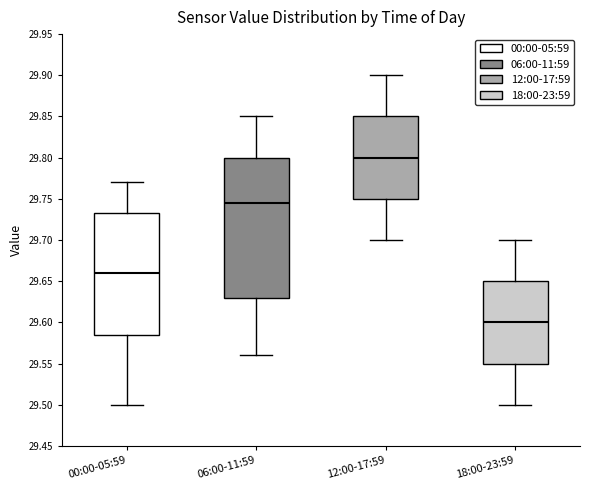

Reading left to right, read every box against the y-axis: the position of its median line, the range the box covers, and the ends of its whiskers. The values are not printed on the chart, so give them approximately, as read against the axis.

00:00-05:59: median 29.660, box 29.585 to 29.735, whiskers 29.500 to 29.770
06:00-11:59: median 29.745, box 29.630 to 29.800, whiskers 29.560 to 29.850
12:00-17:59: median 29.800, box 29.750 to 29.850, whiskers 29.700 to 29.900
18:00-23:59: median 29.600, box 29.550 to 29.650, whiskers 29.500 to 29.700